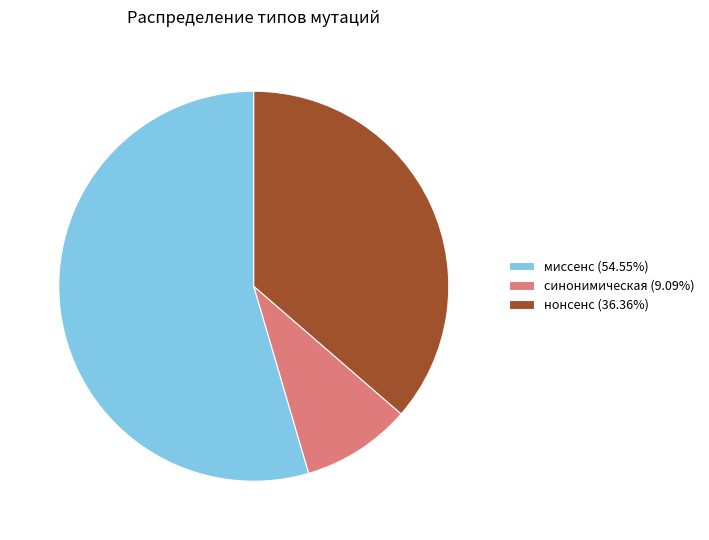

Which slice represents more than half of the pie?

миссенс